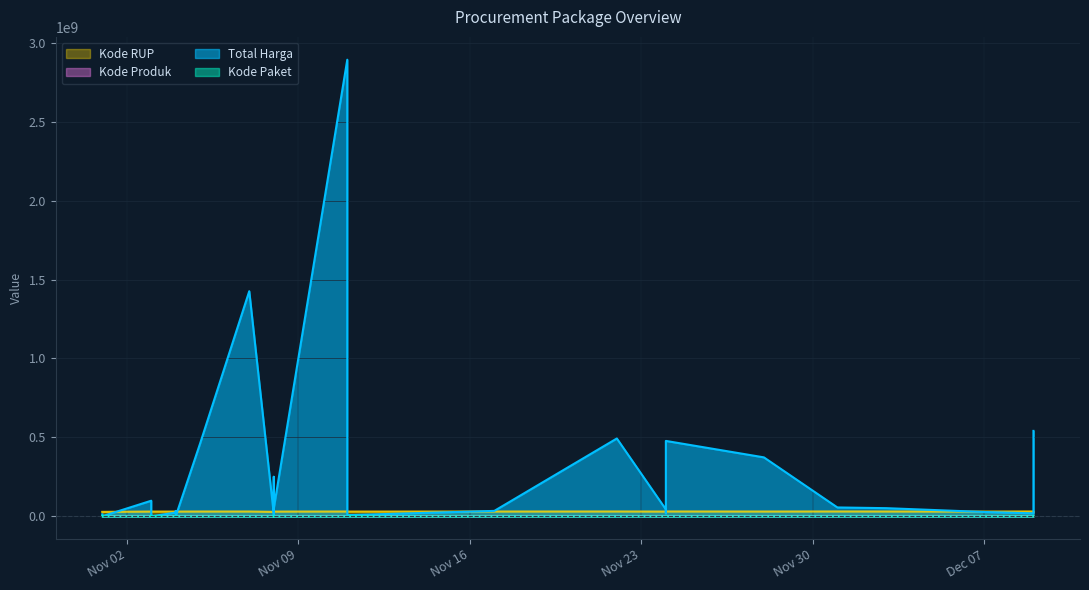

What is the difference between the second highest and minimum values in the Kode Produk series?

526885